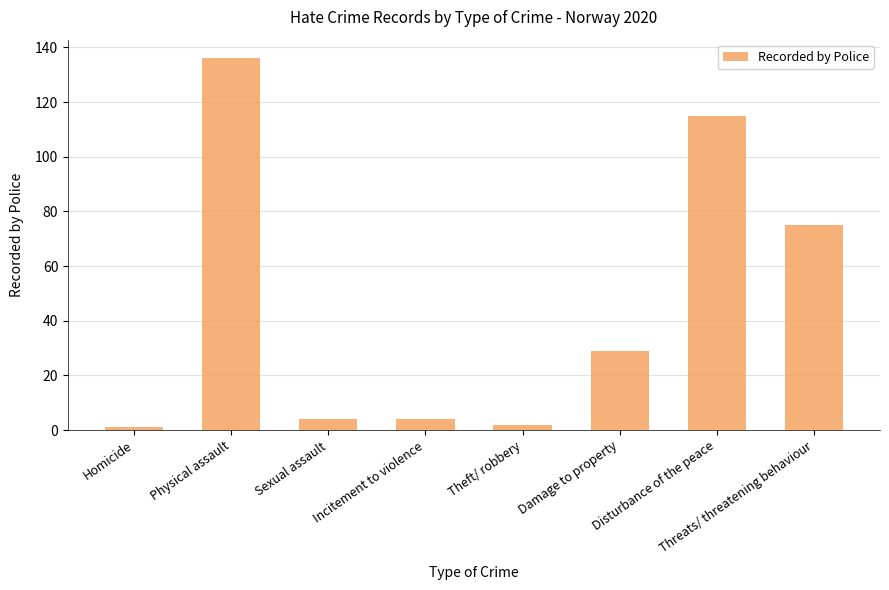

What is the difference between the values at Incitement to violence and Damage to property?

25